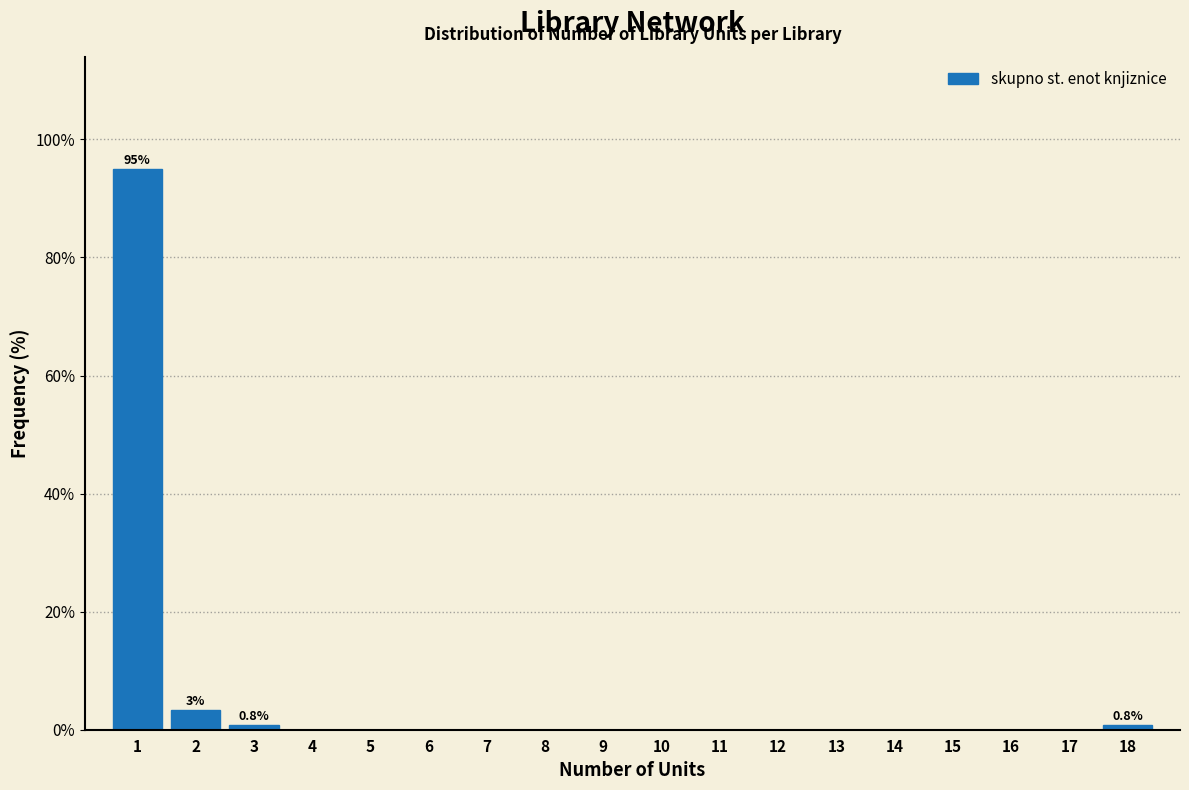

Which range on the x-axis has the tallest bar?

0.5 to 1.5